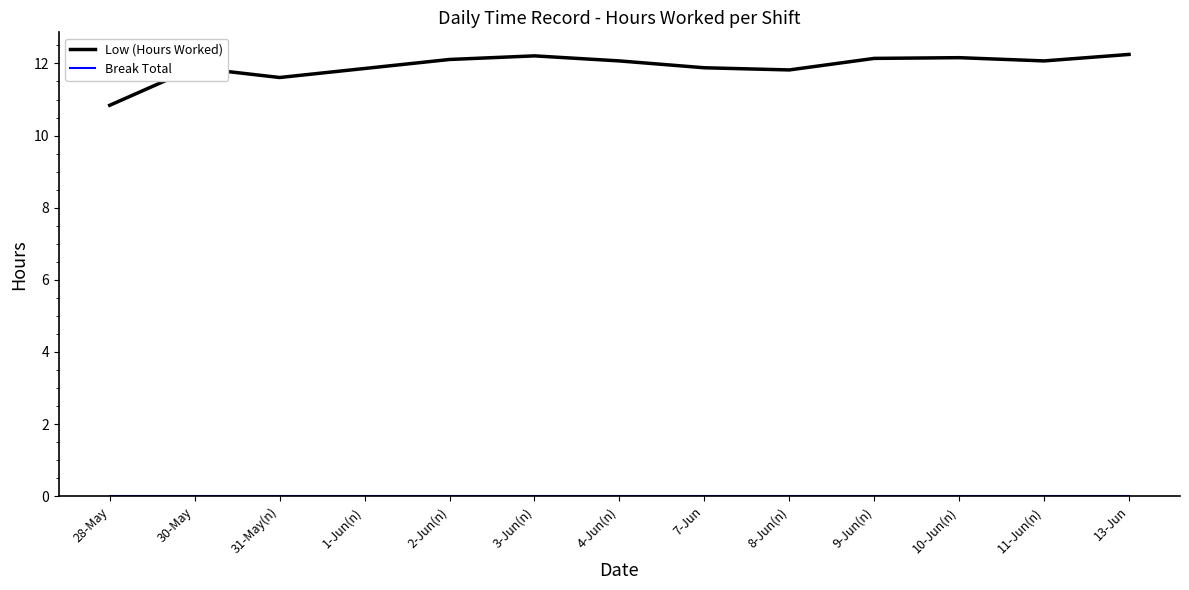

Between 28-May and 4-Jun(n), which series saw the biggest shift?

Low (Hours Worked)